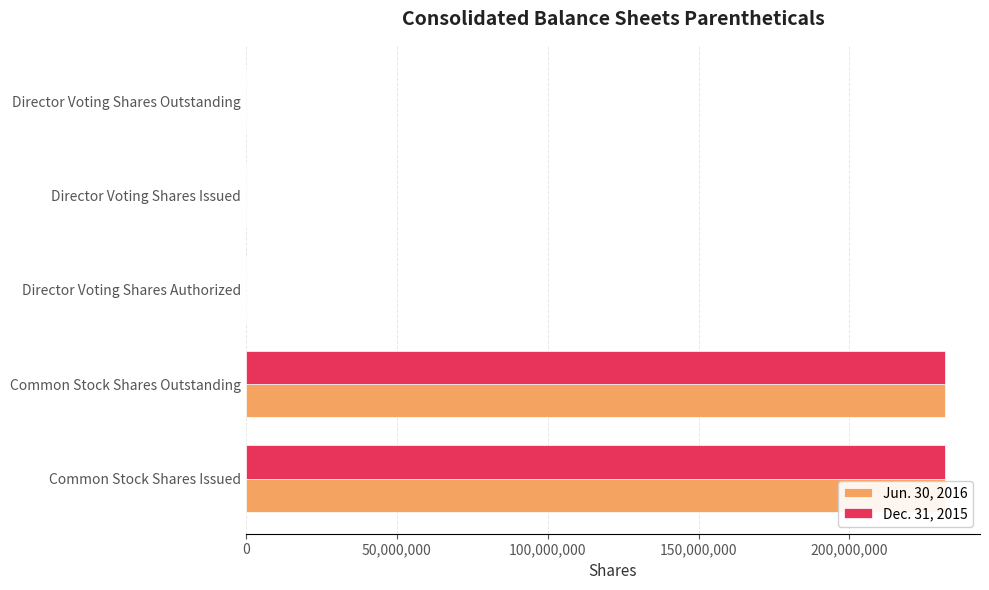

What are all the series names shown in the legend?

Jun. 30, 2016, Dec. 31, 2015